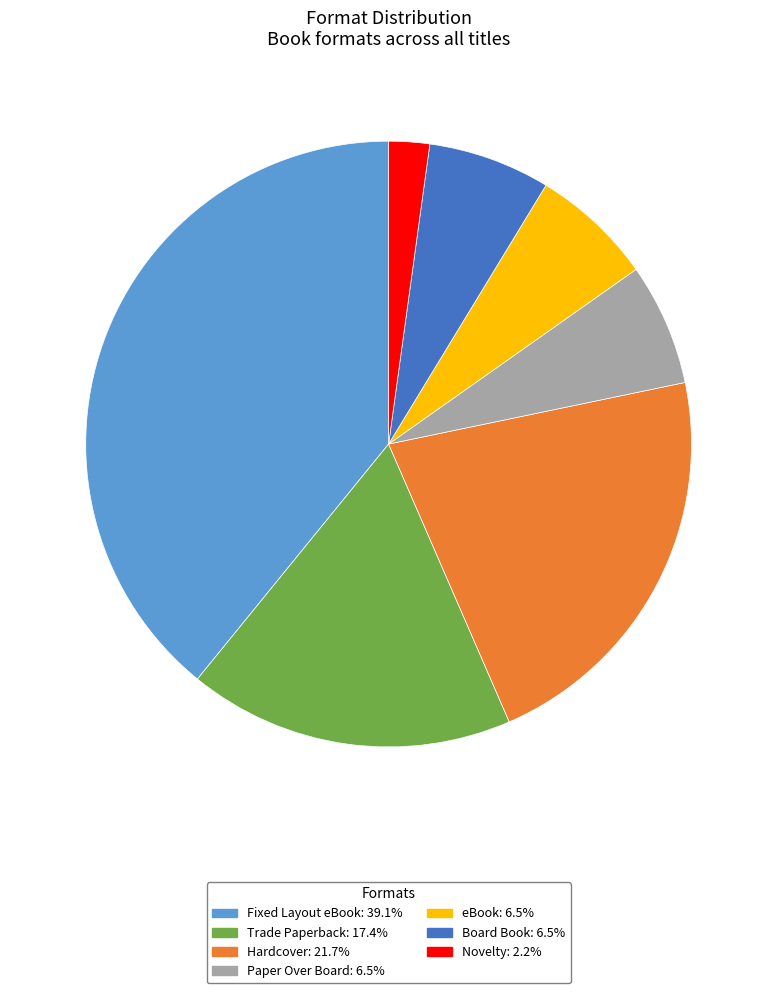

Combined, do Trade Paperback and Fixed Layout eBook account for over 50%?

Yes